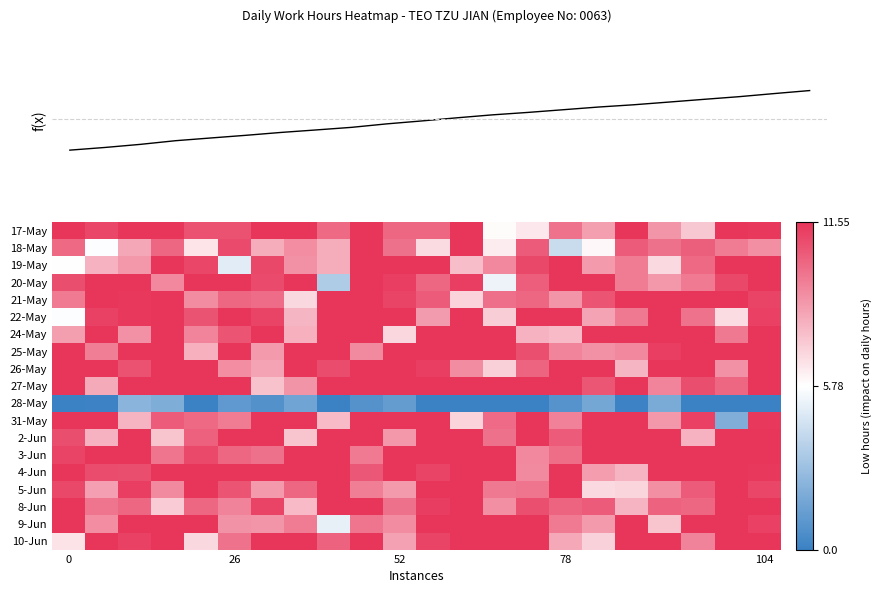

The f(x) series shows 0.3 at 14. True or false?

True